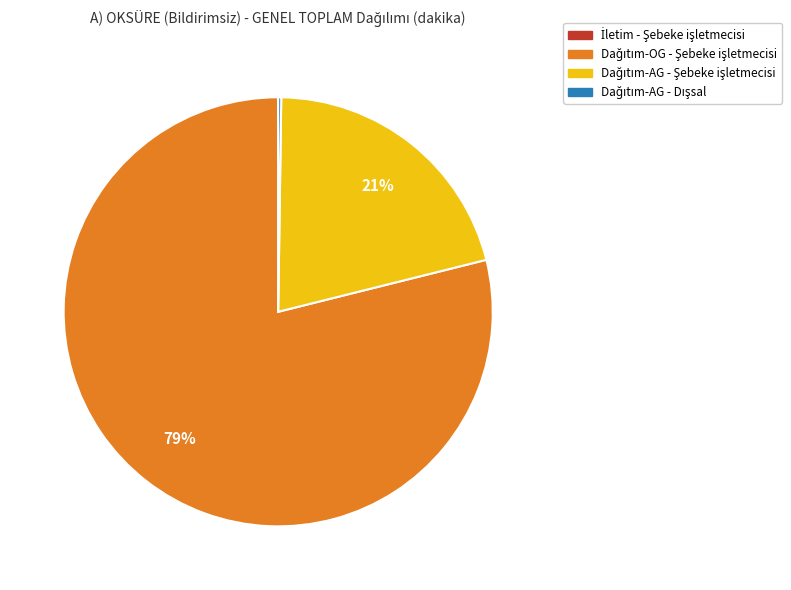

Is there a majority slice in this chart?

Yes